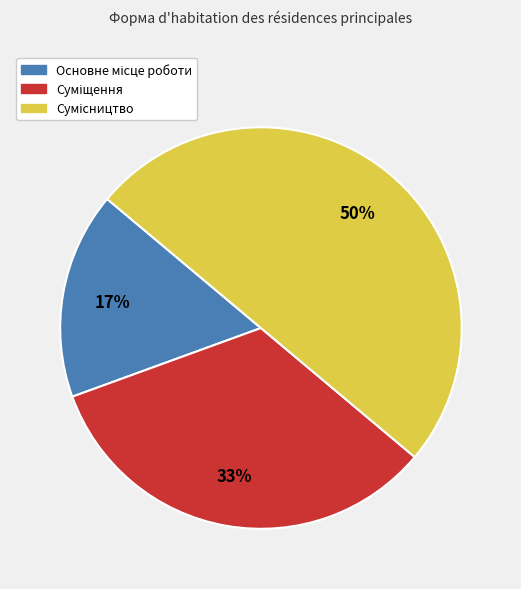

How many segments does this pie chart have?

3